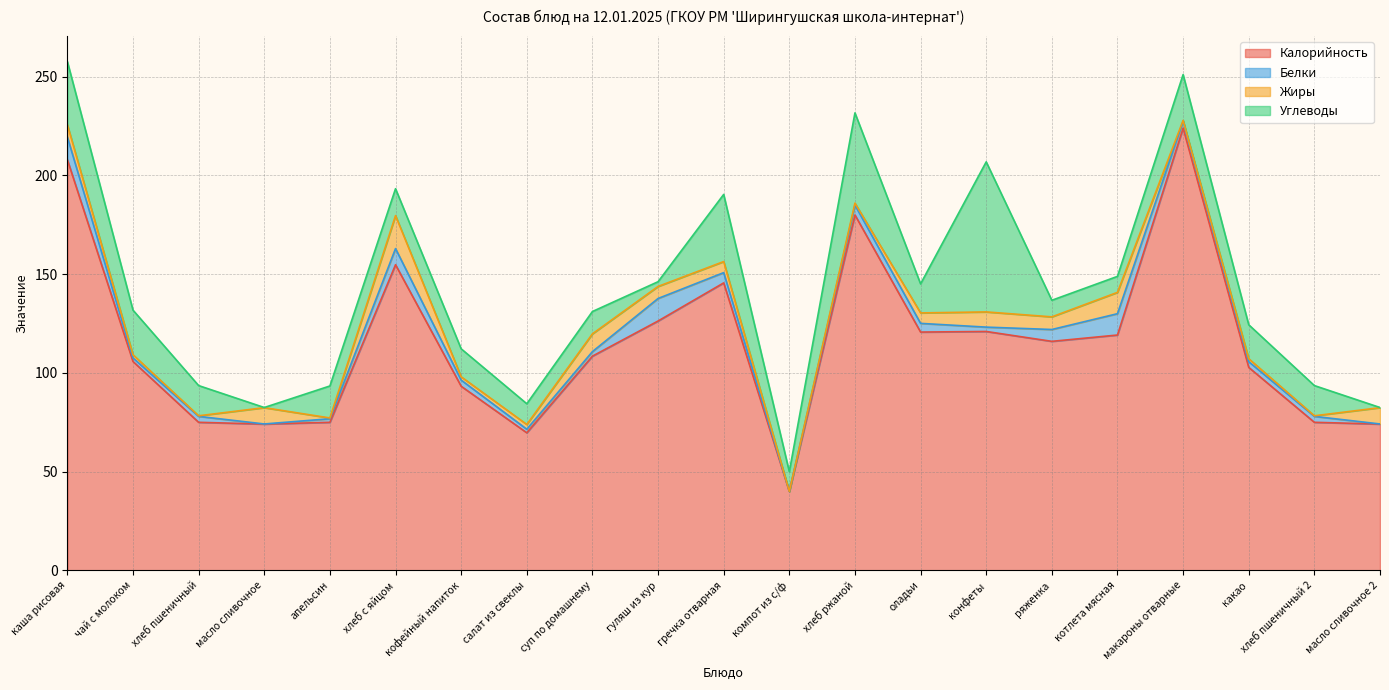

Where do Жиры and Белки first cross each other?

хлеб пшеничный and масло сливочное